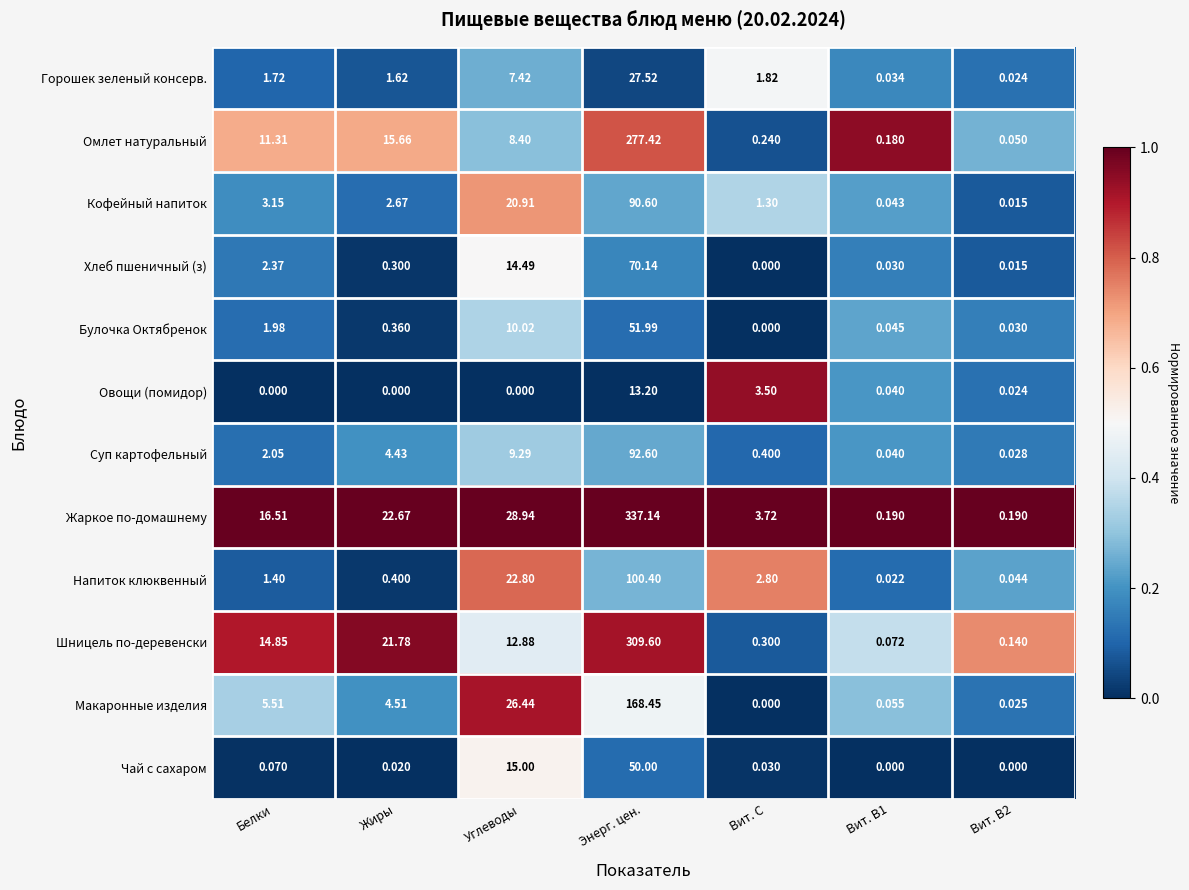

Which series has the widest spread of values?

Жаркое по-домашнему